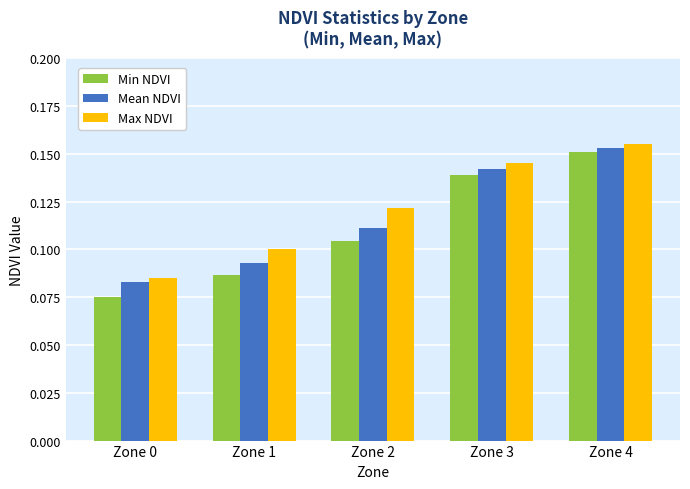

Is it true that Min NDVI equals 0.1 at Zone 1?

True